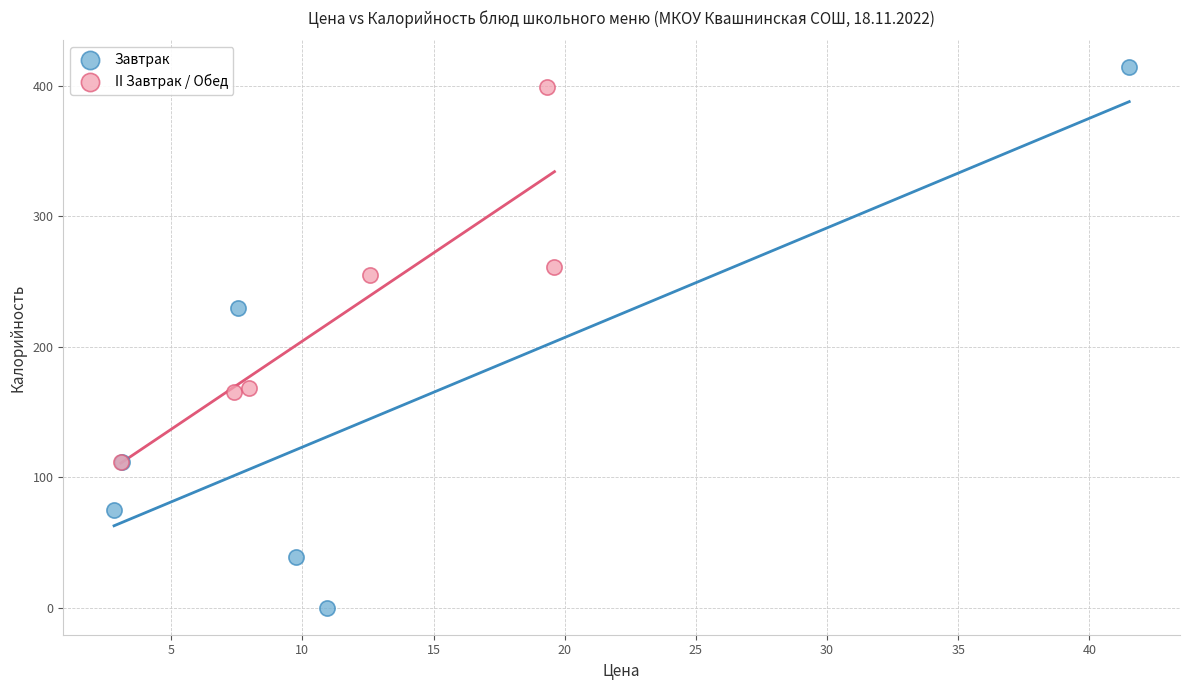

Which series contains the lowest Y value?

Завтрак